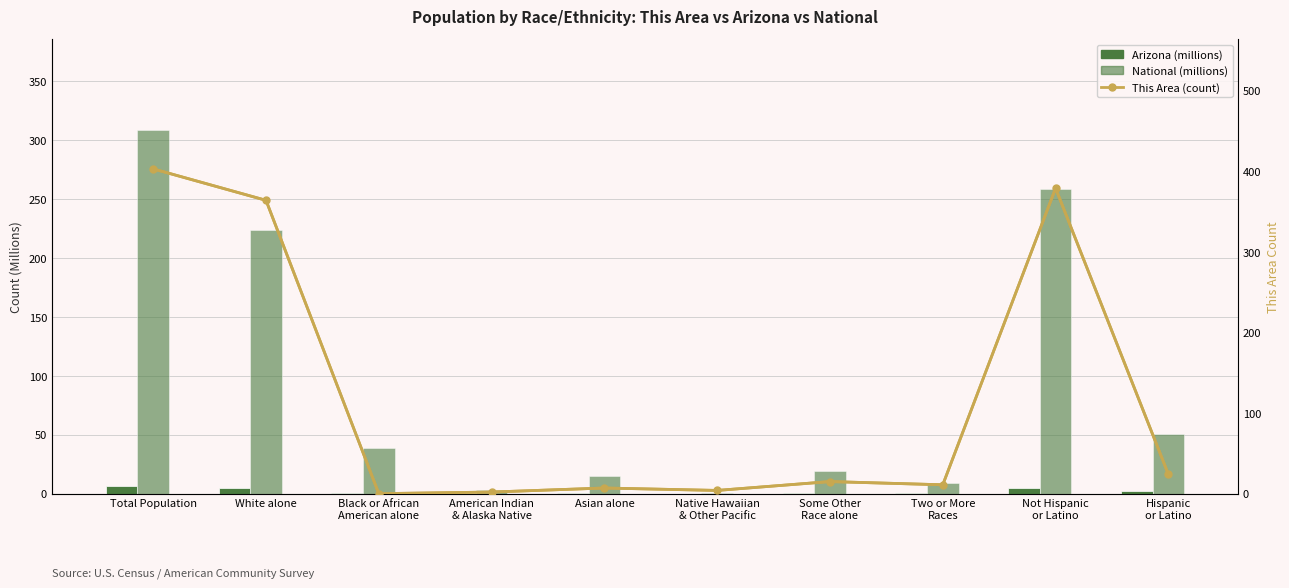

At which category is the sum across all series the highest?

Total Population